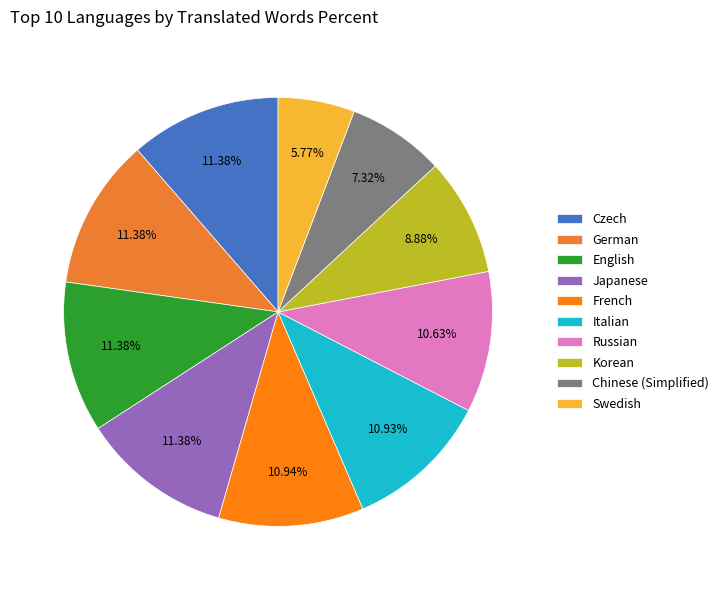

Is it true that Italian is 17% of the pie?

False